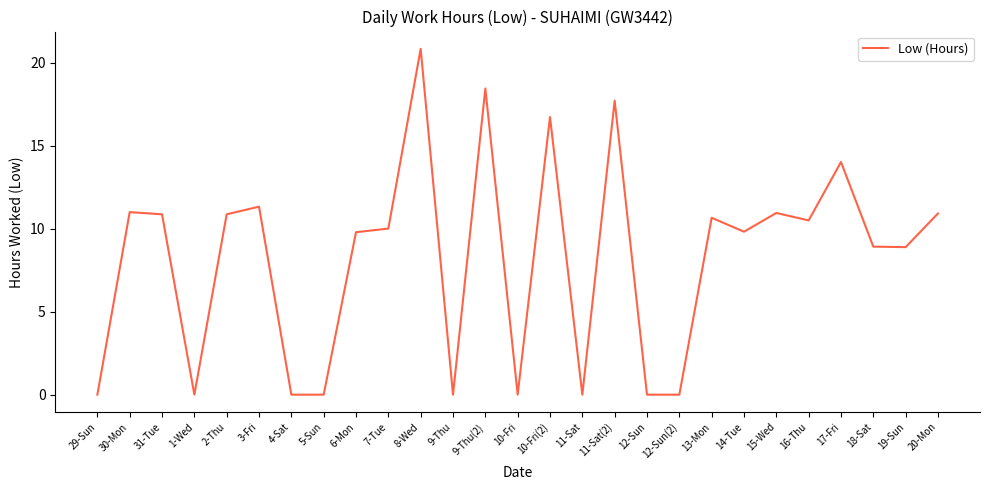

How many lines are shown in the chart?

1